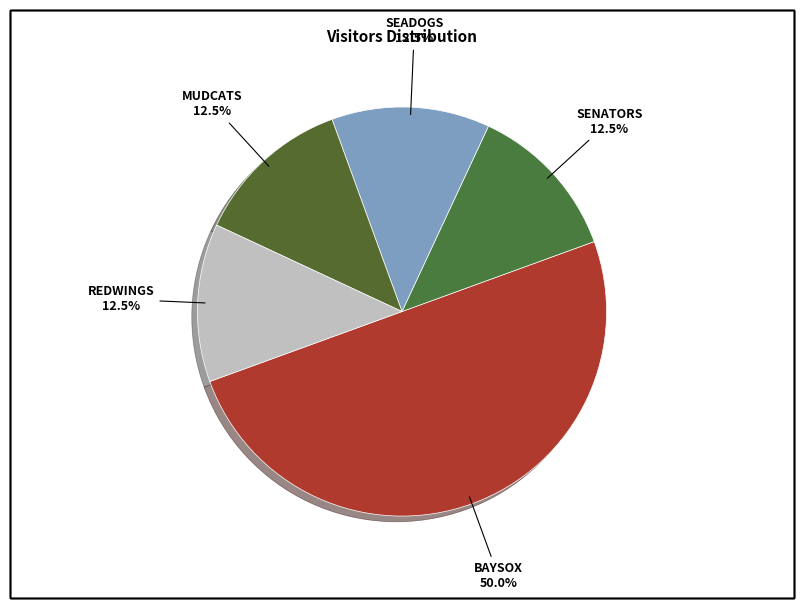

Count the number of slices in the pie.

5